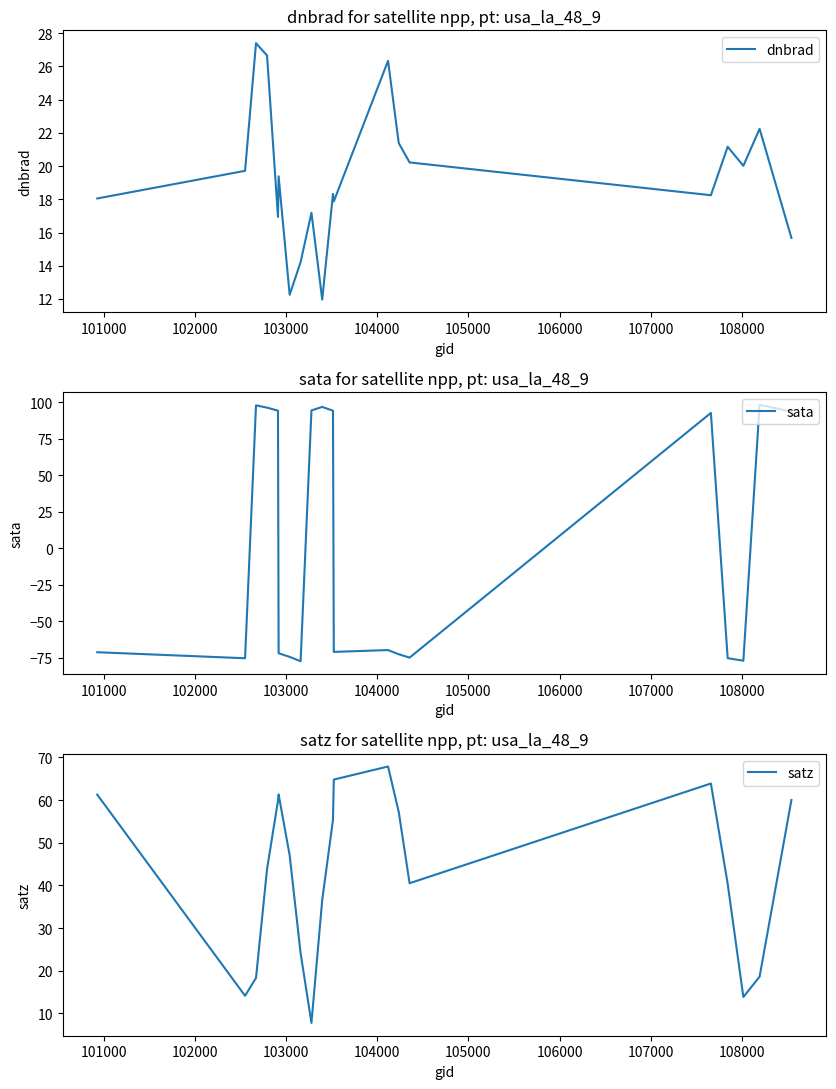

What is the maximum value for dnbrad?

27.4